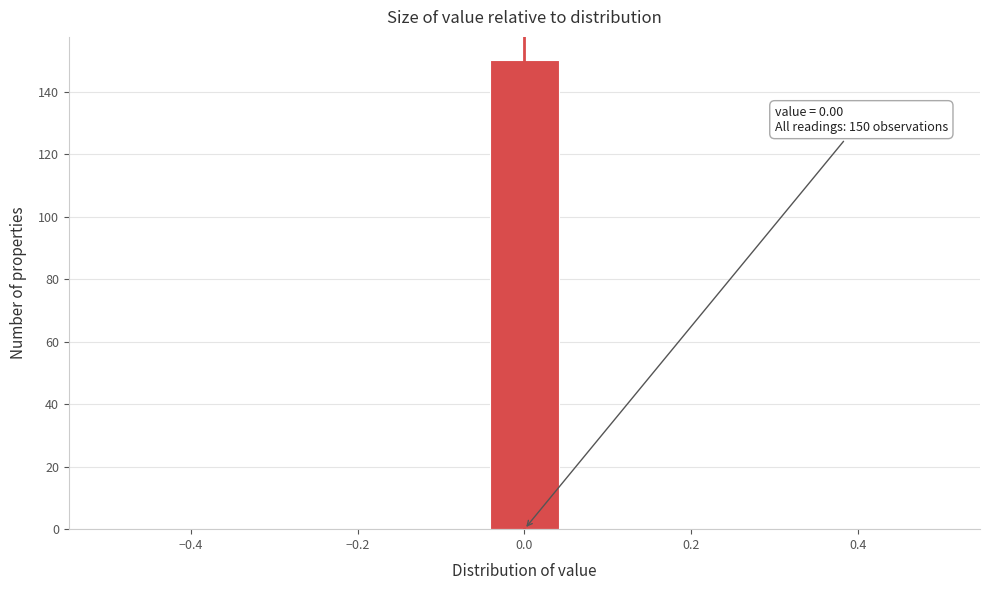

Which range on the x-axis has the tallest bar?

-0.04 to 0.04